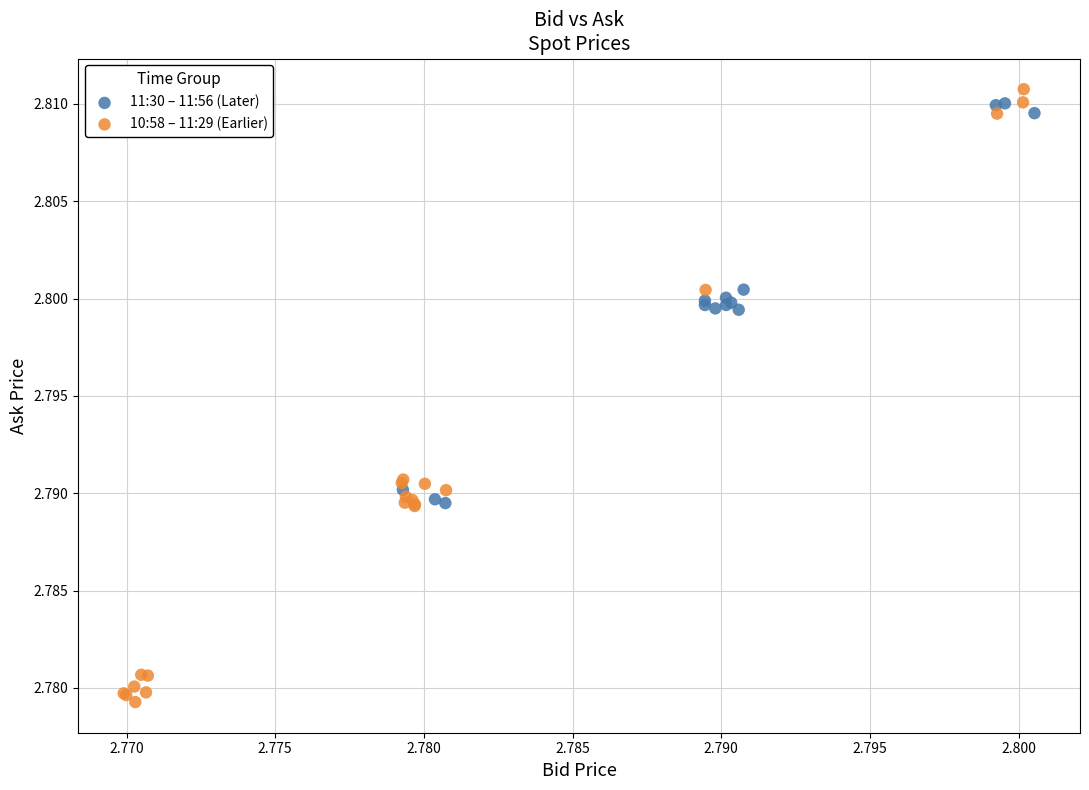

Which series reaches the minimum Y coordinate?

10:58 – 11:29 (Earlier)